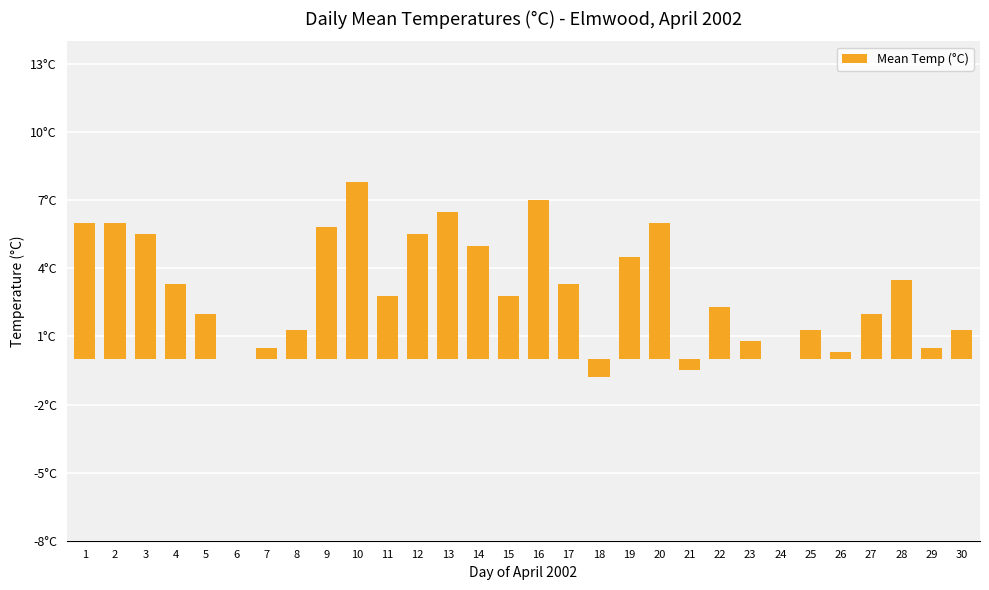

What is the minimum value shown in the chart?

-0.8